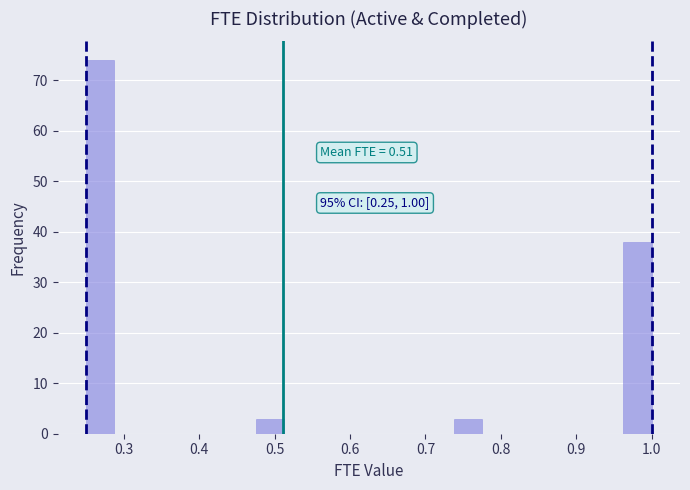

Around what value on the x-axis is the tallest bar? Give the approximate position of its centre, as read against the axis.

0.27